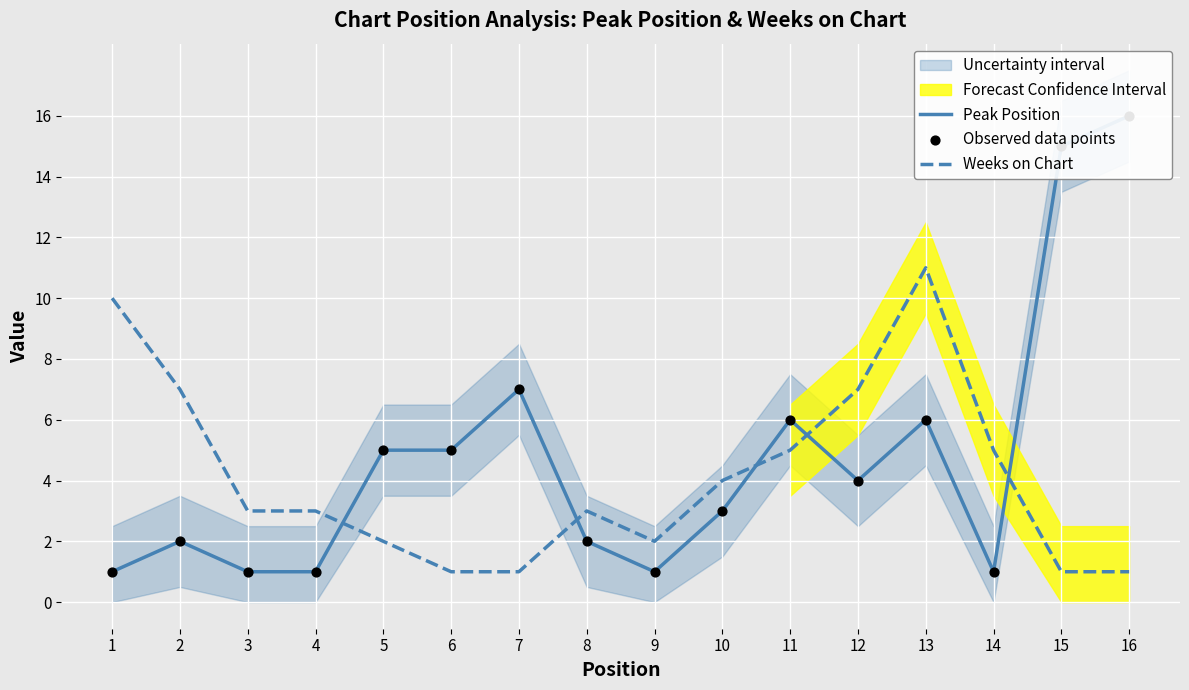

Which series has the largest total across all categories?

Peak Position